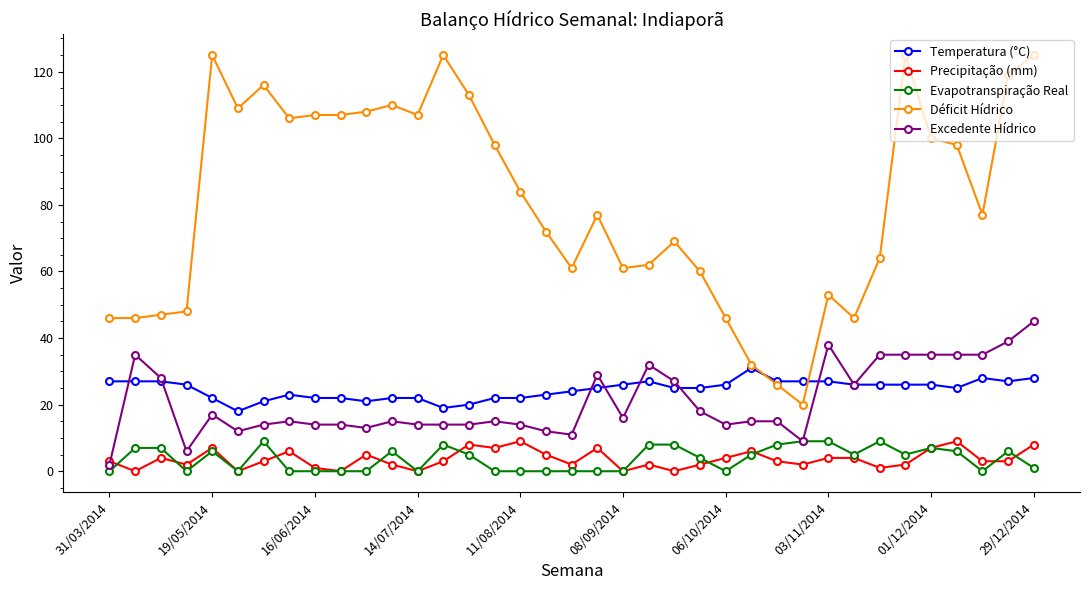

True or false: Precipitação (mm) and Déficit Hídrico cross at least once.

False